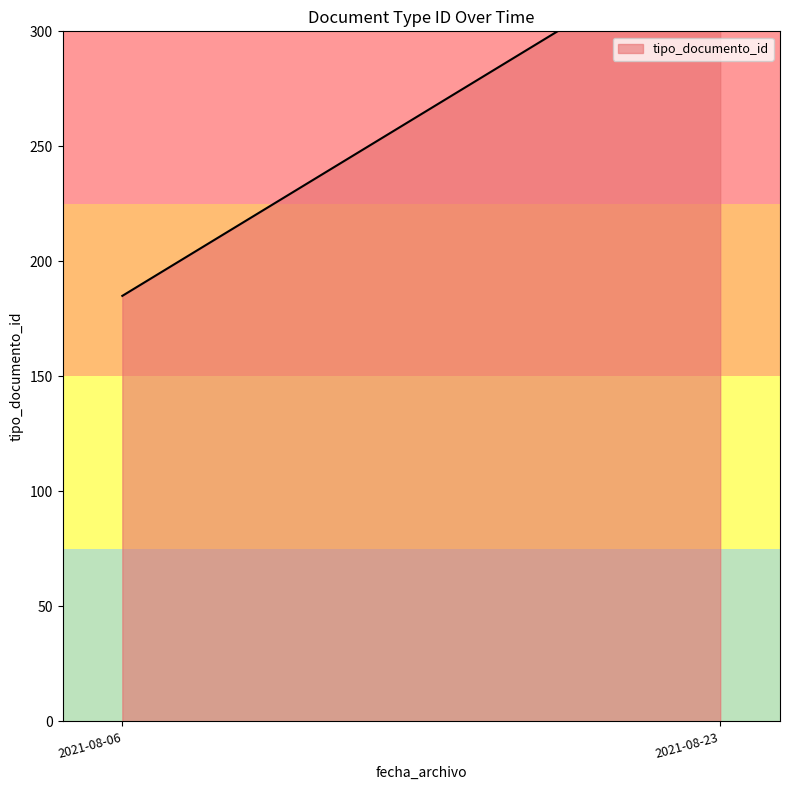

Between 2021-08-06 09:53:31 and 2021-08-23 15:44:06, which is larger?

2021-08-23 15:44:06